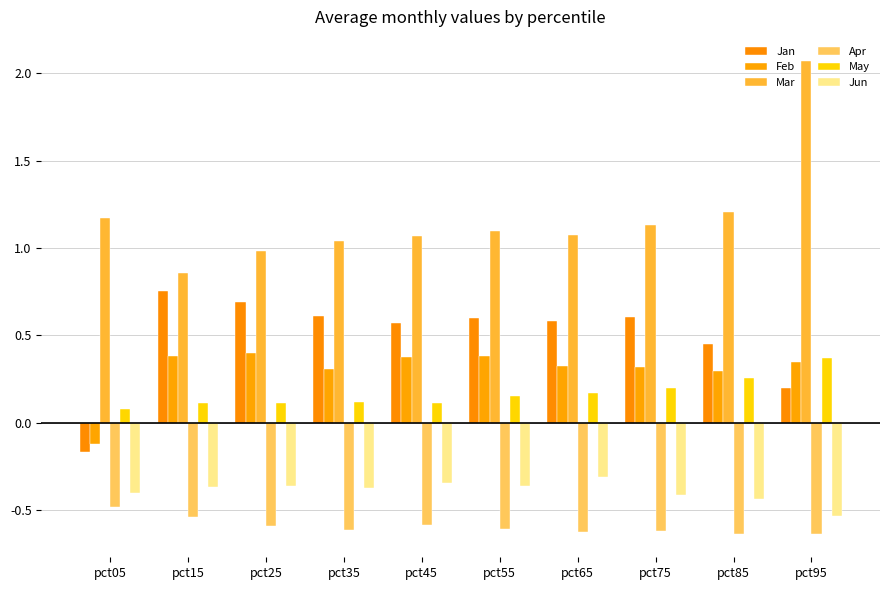

What is the average value of the Mar series?

1.2